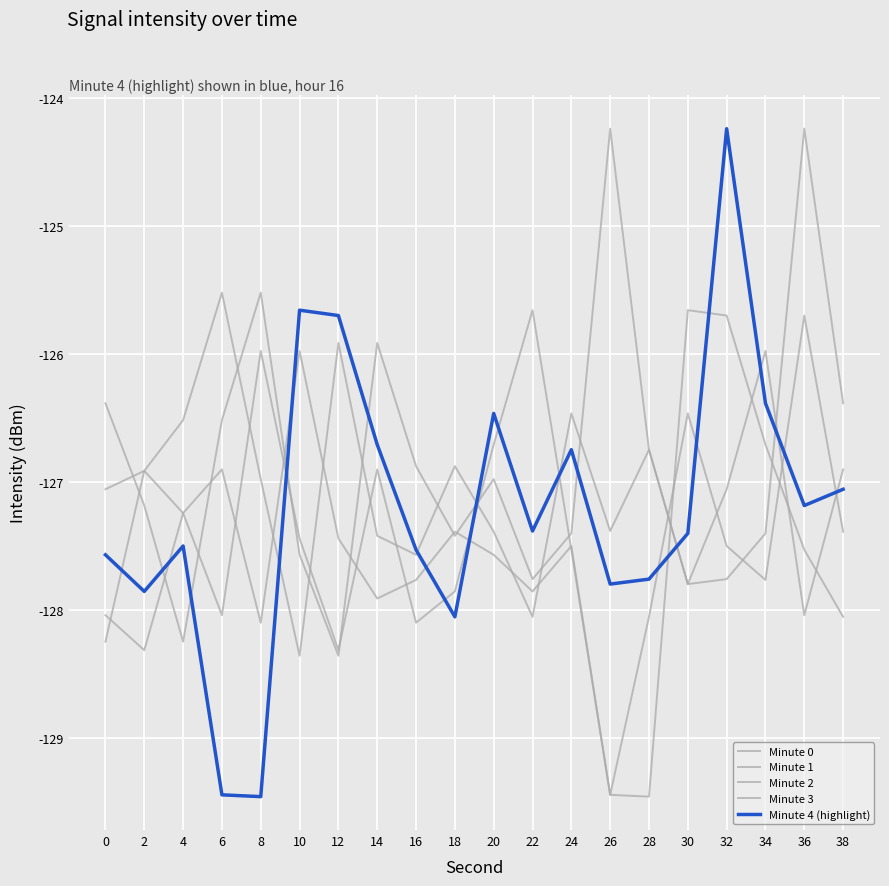

True or false: Minute 2 has a value of -203.8 at 30.

False